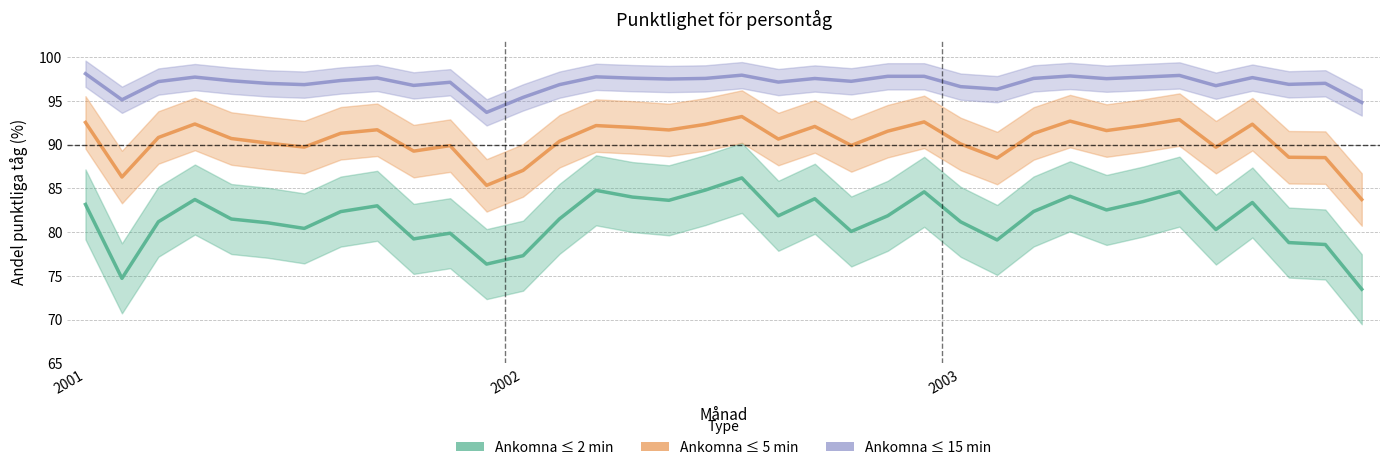

Rank the series by their average value, from lowest to highest.

2 min, 5 min, 15 min